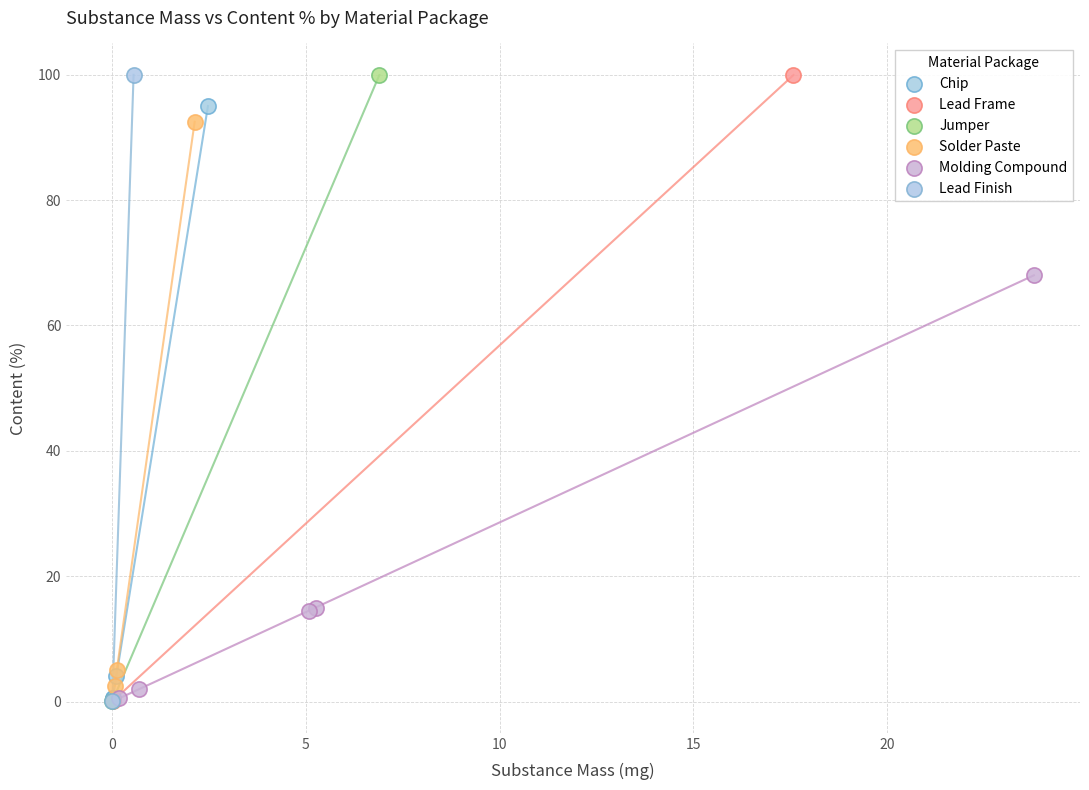

Which series has the widest spread of Y values?

Lead Finish